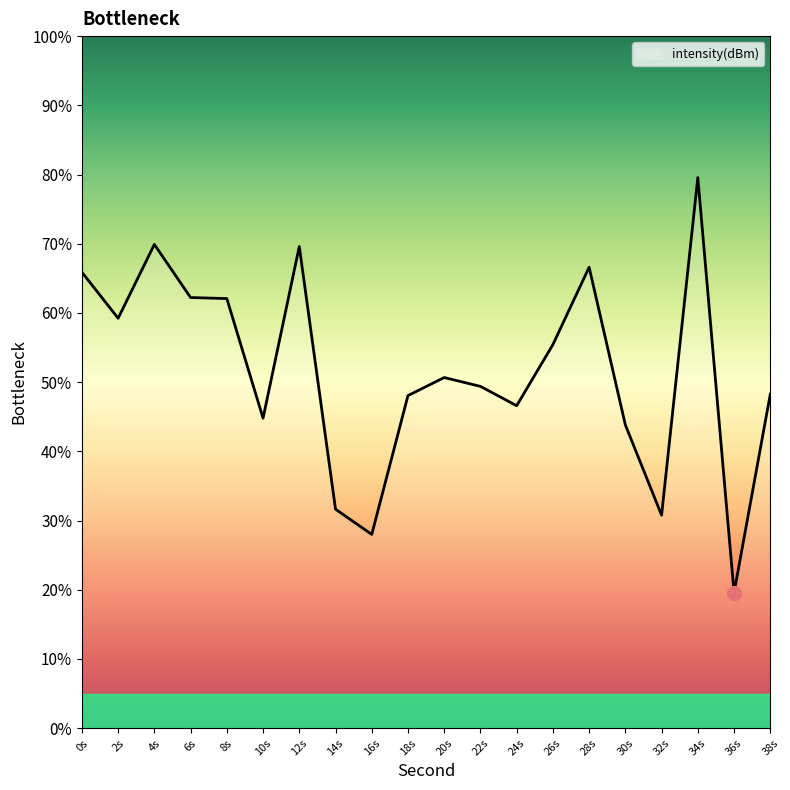

What is the ratio of the value at 30s to the value at 14s?

1.4